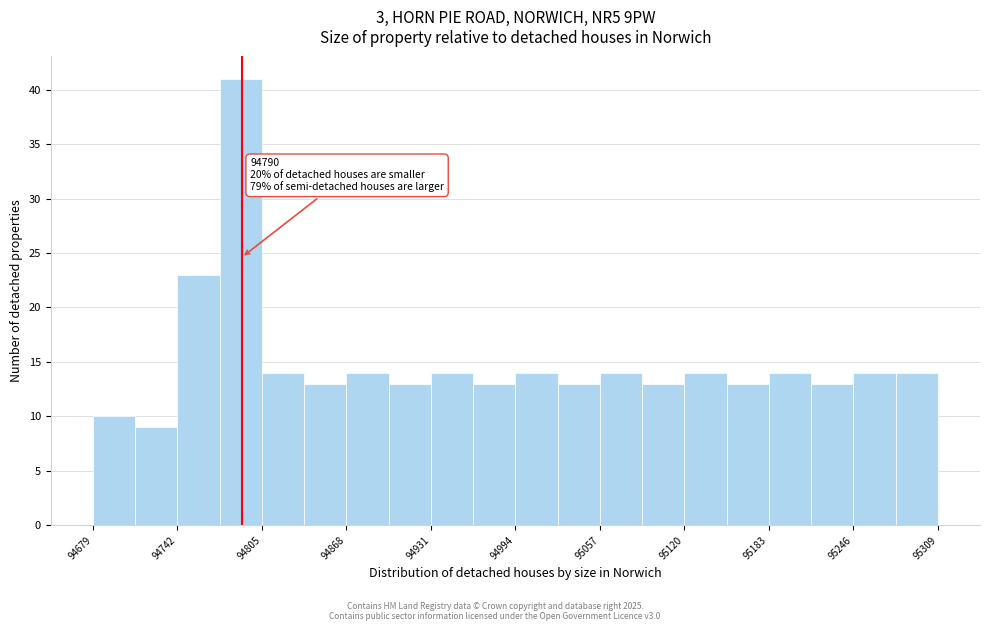

Around what value on the x-axis is the tallest bar? Give the approximate position of its centre, as read against the axis.

94790